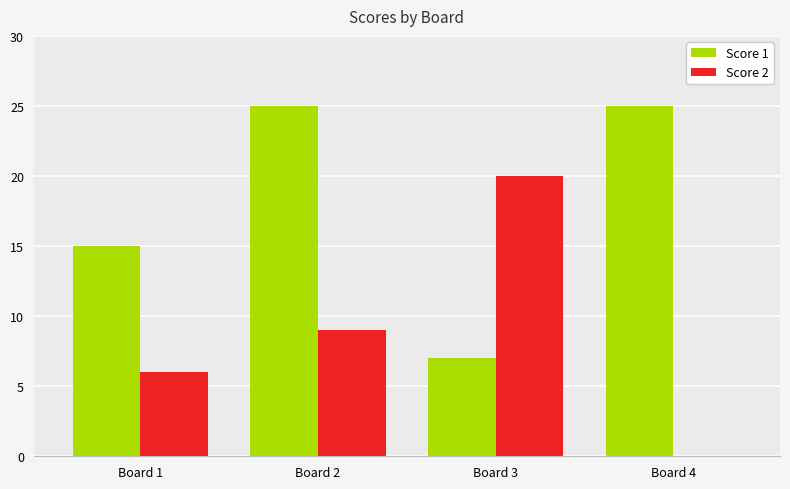

What is the difference between the Score 2 values at Board 1 and Board 3?

14